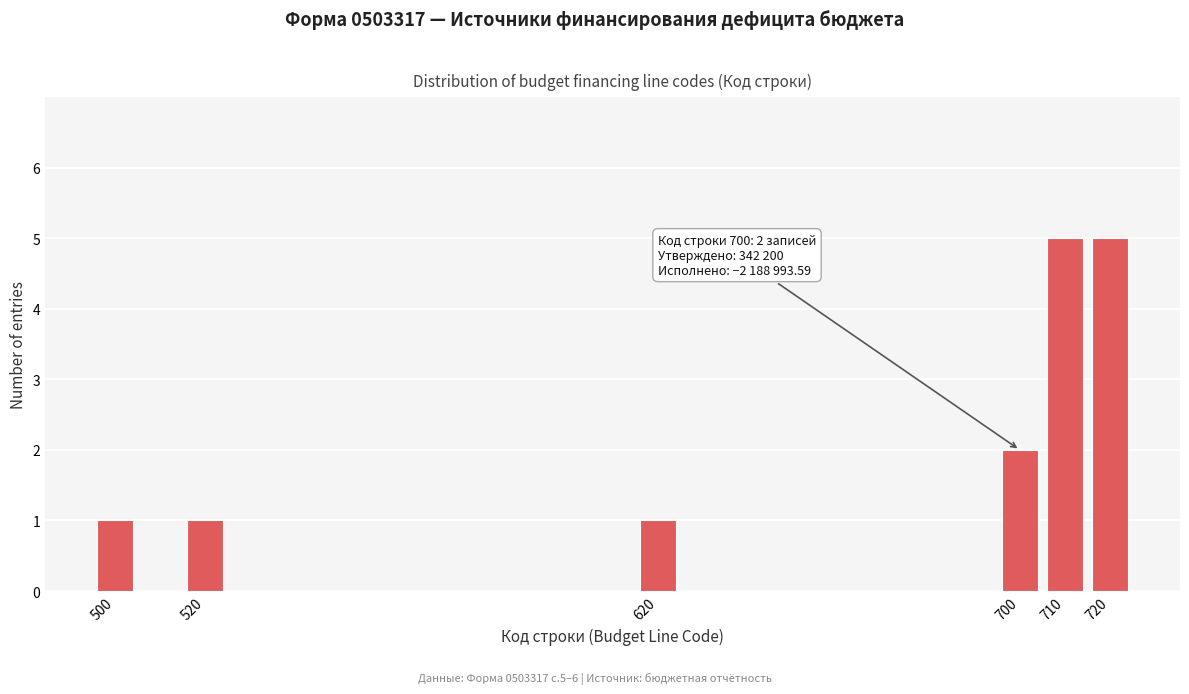

Reading right to left, list all the values displayed in this chart.

720=5	710=5	700=2	620=1	520=1	500=1